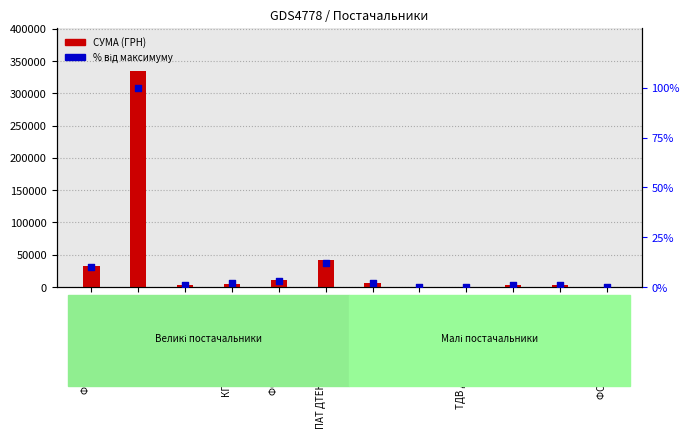

What is the total value across all series at КП Дніпроводоканал?

5174.0